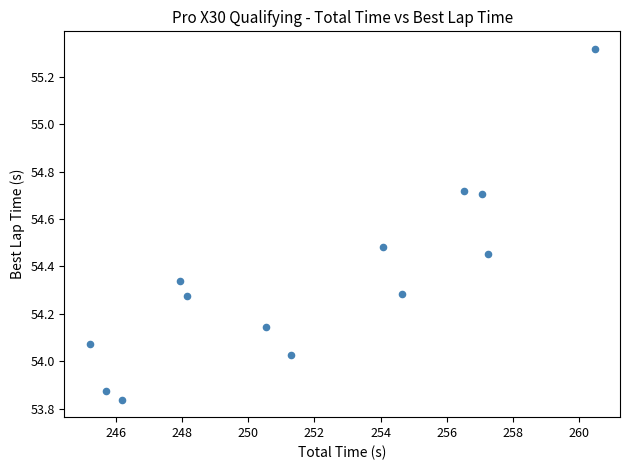

What is the range of Y values (max minus min)?

1.5